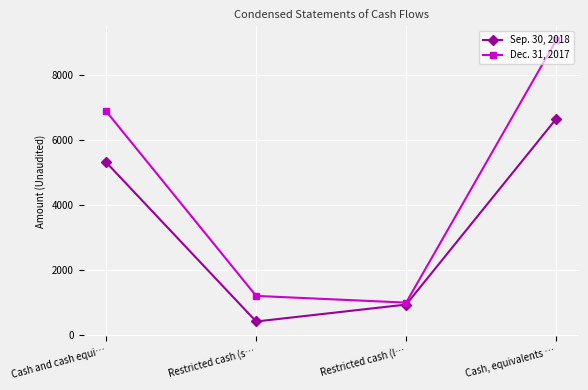

True or false: Sep. 30, 2018 has a value of 2998 at Cash and cash equi….

False